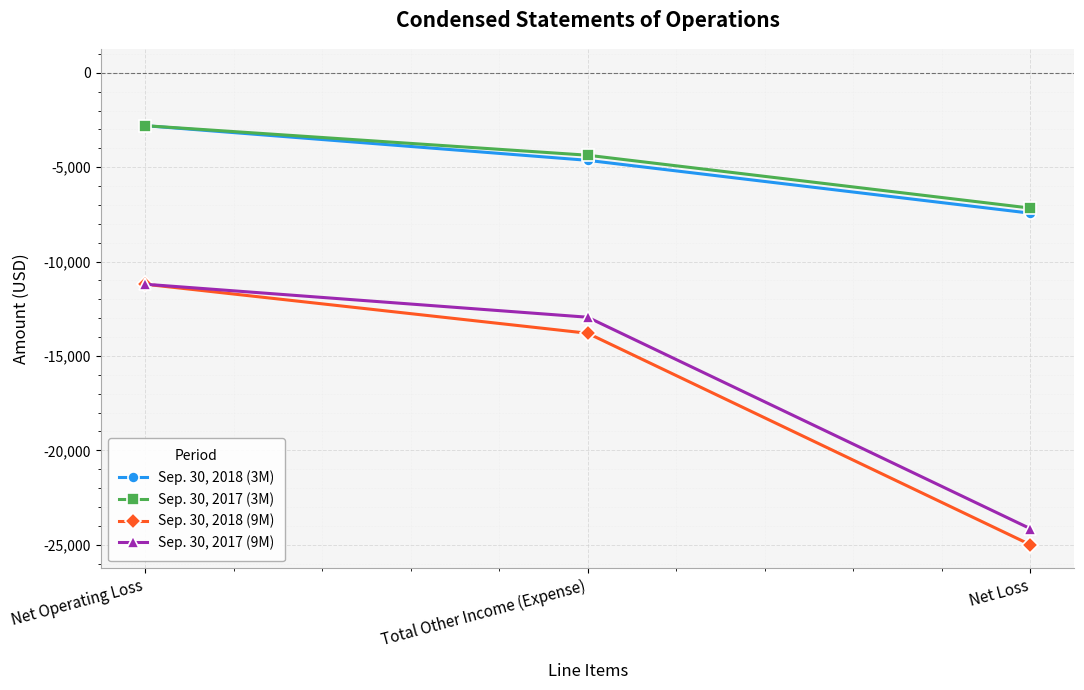

Which label corresponds to the largest value in the chart?

Net Operating Loss